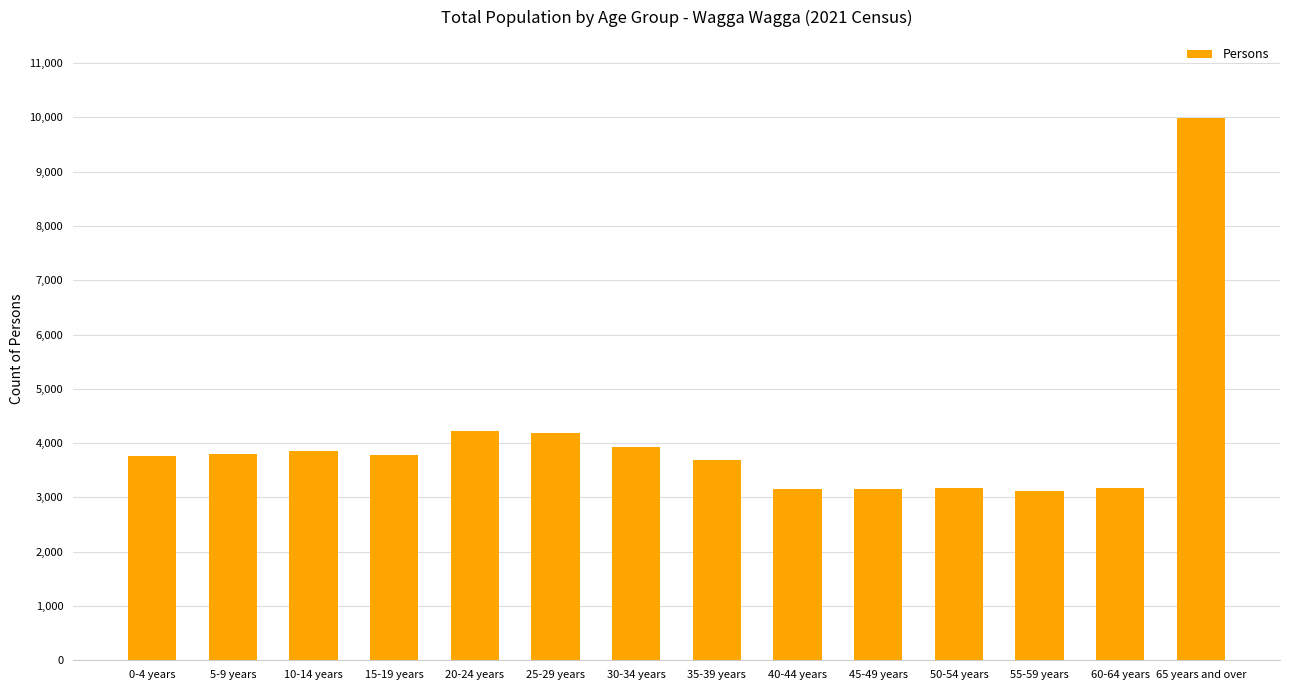

What is the average value?

4072